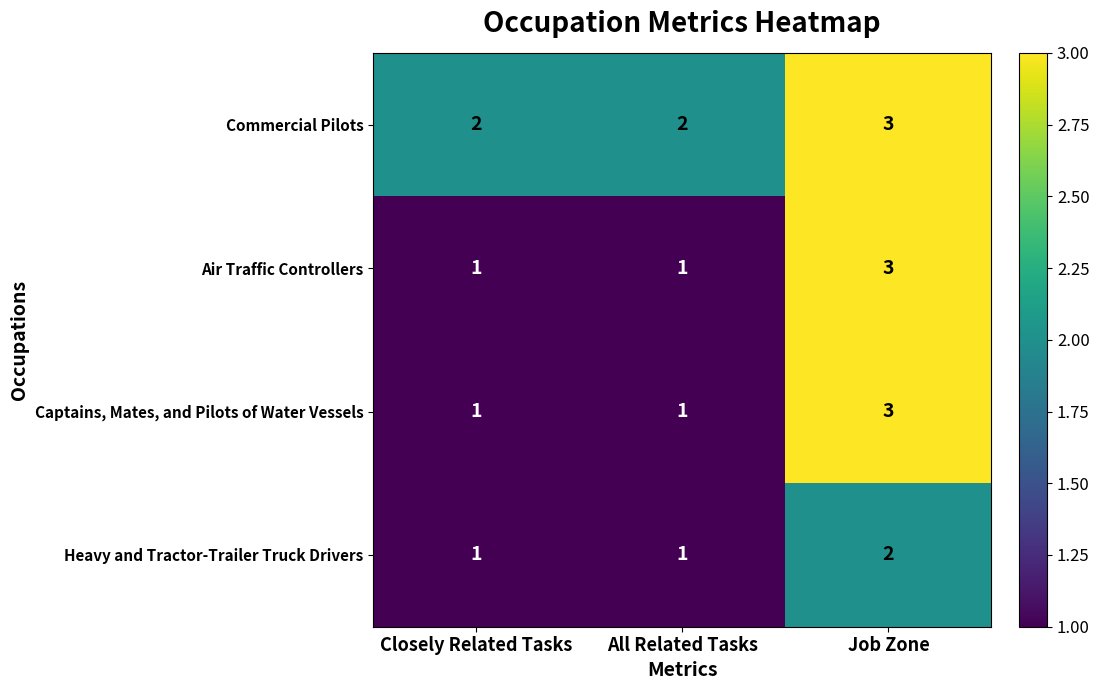

The value of Air Traffic Controllers at All Related Tasks is 2. True or false?

False